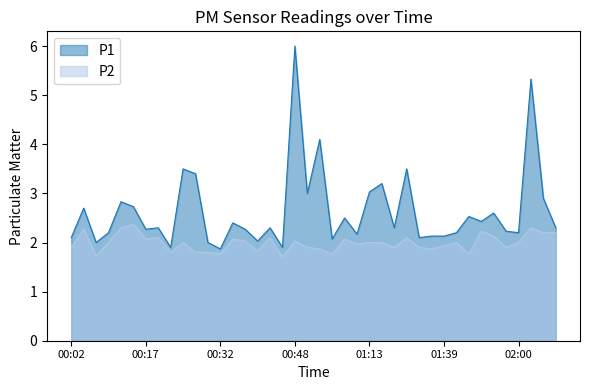

At which label does P2 first exceed 2?

00:05